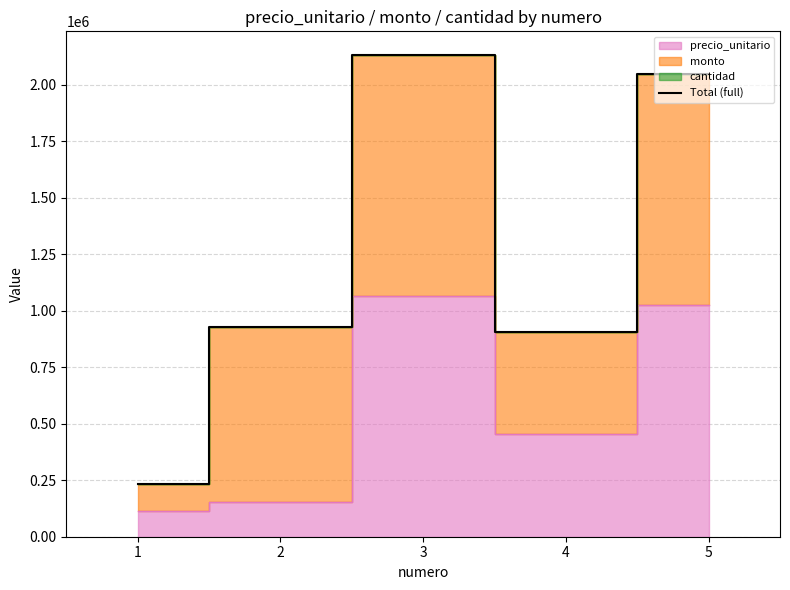

Rank the categories by value from highest to lowest.

3, 5, 2, 4, 1